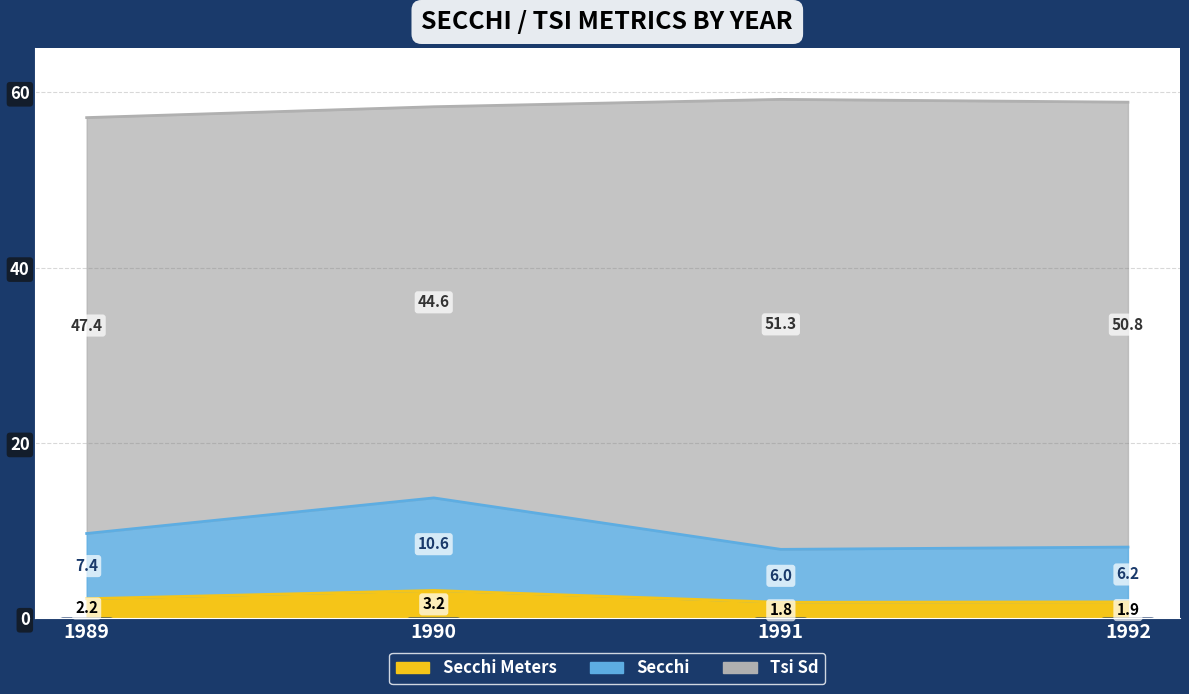

Rank the series by their maximum value, from highest to lowest.

Tsi Sd, Secchi, Secchi Meters